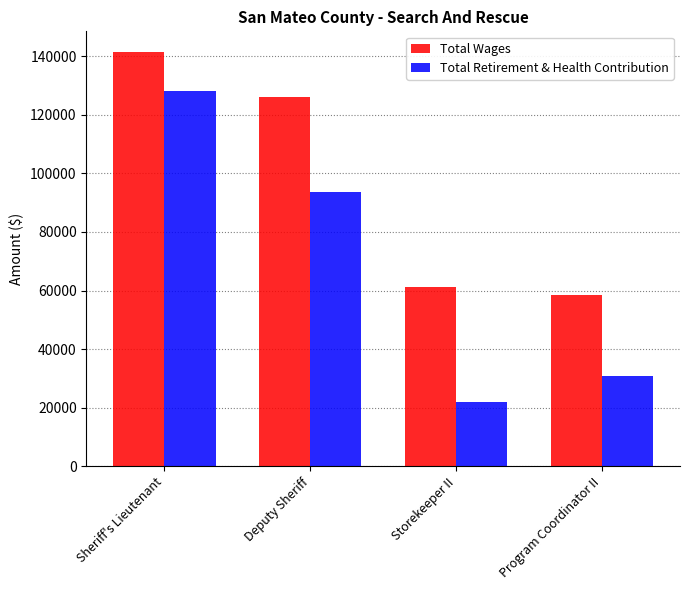

List the series in order of their peak value, lowest first.

Total Retirement & Health Contribution, Total Wages